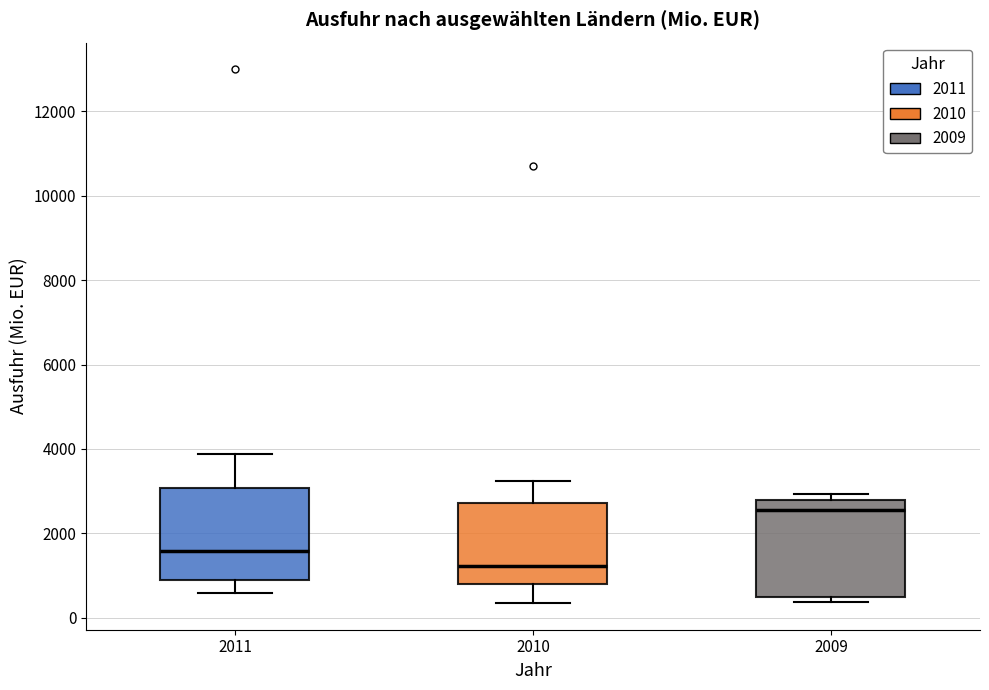

Which box's median line is the lowest?

2010